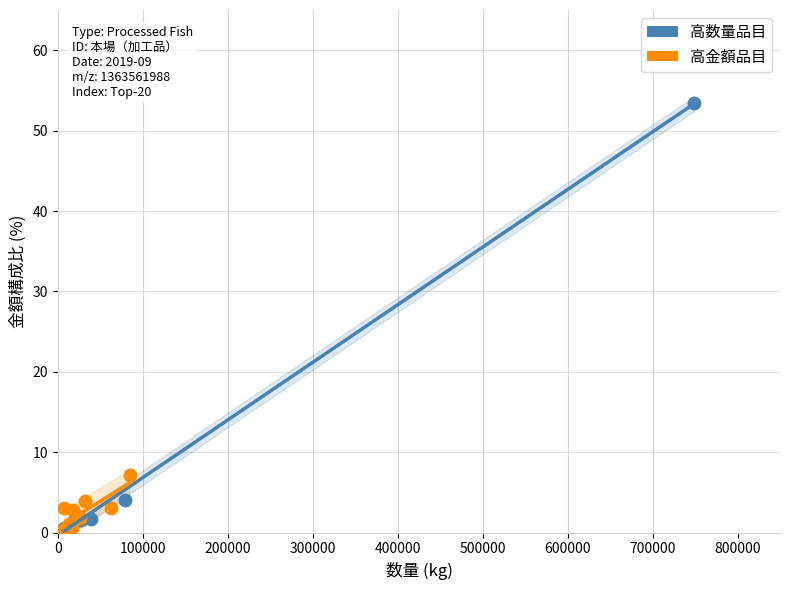

Which series has the widest spread of Y values?

高数量品目